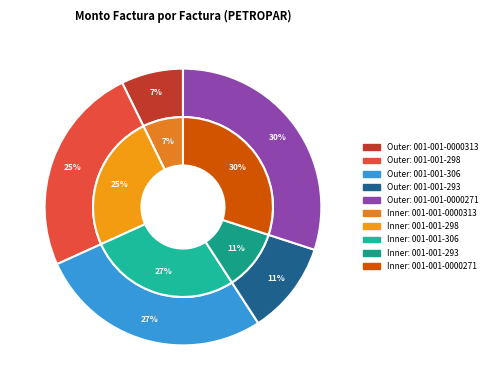

What percentage do 001-001-293 and 001-001-298 together represent?

35.4%